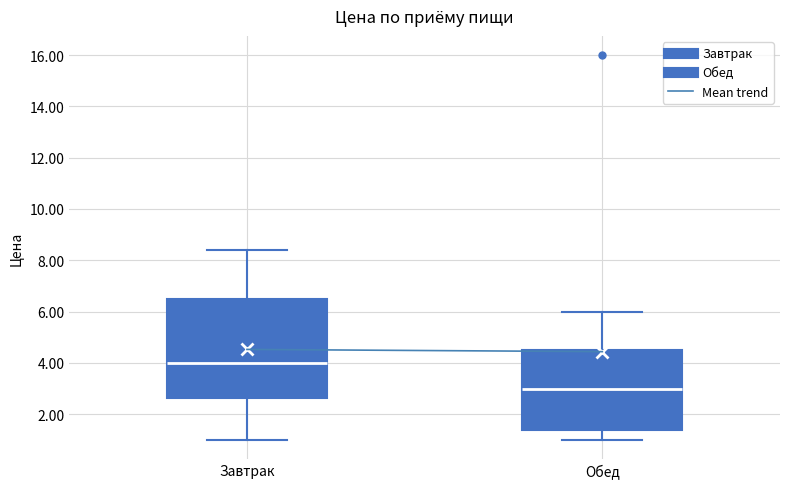

Where does the median line of the box for Обед sit on the y-axis? The values are not printed on the chart, so give them approximately, as read against the axis.

3.0